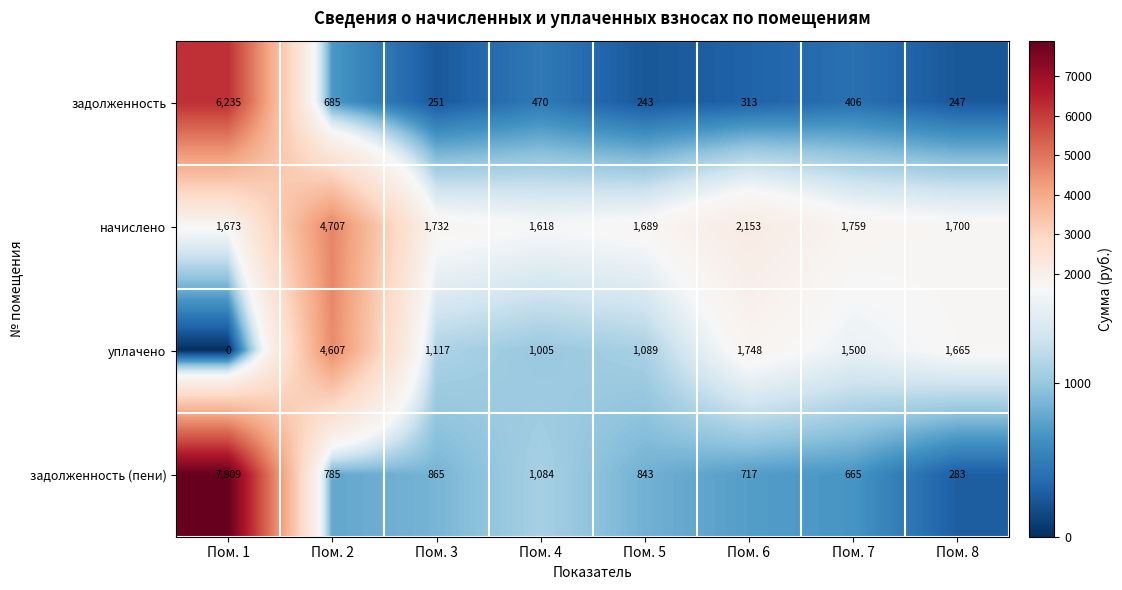

What is the difference between the задолженность values at Пом. 5 and Пом. 7?

163